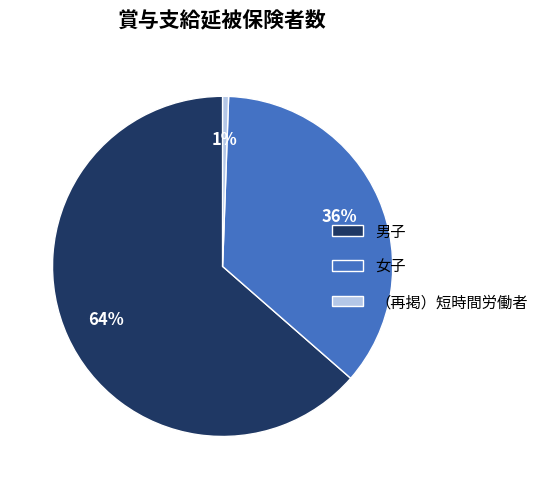

What percentage is the （再掲）短時間労働者 slice, to the nearest percent?

1%